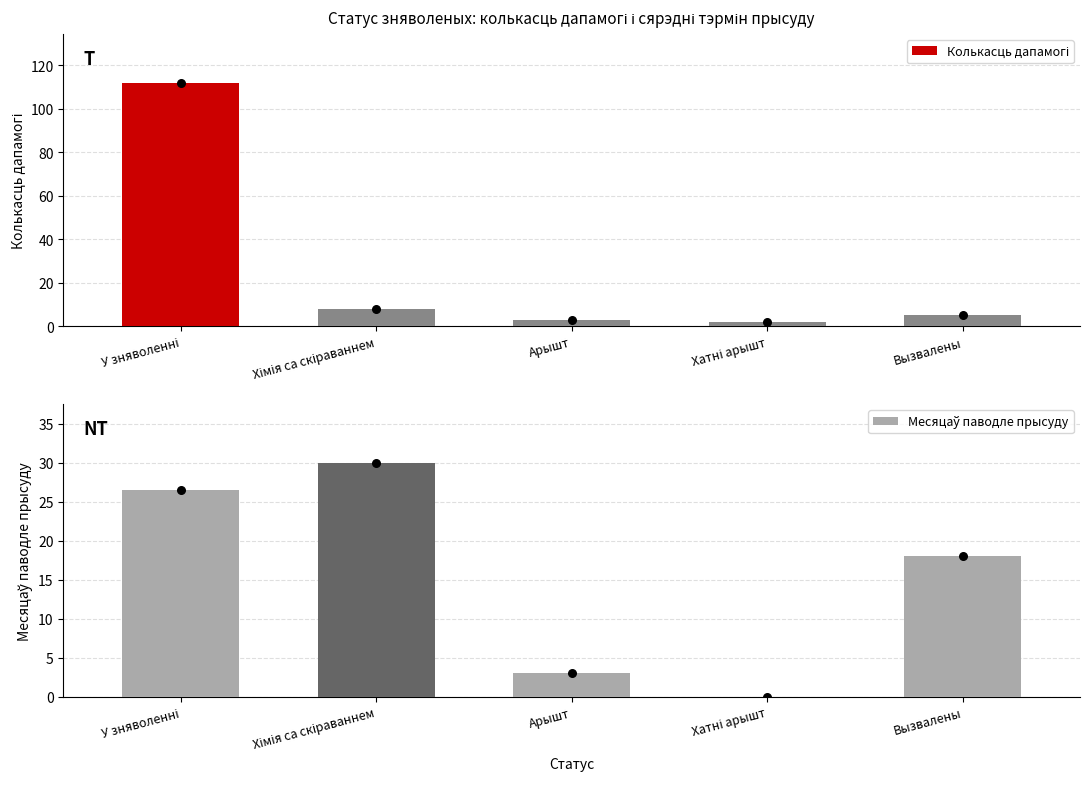

Which series reaches the minimum Y coordinate?

Месяцаў паводле прысуду